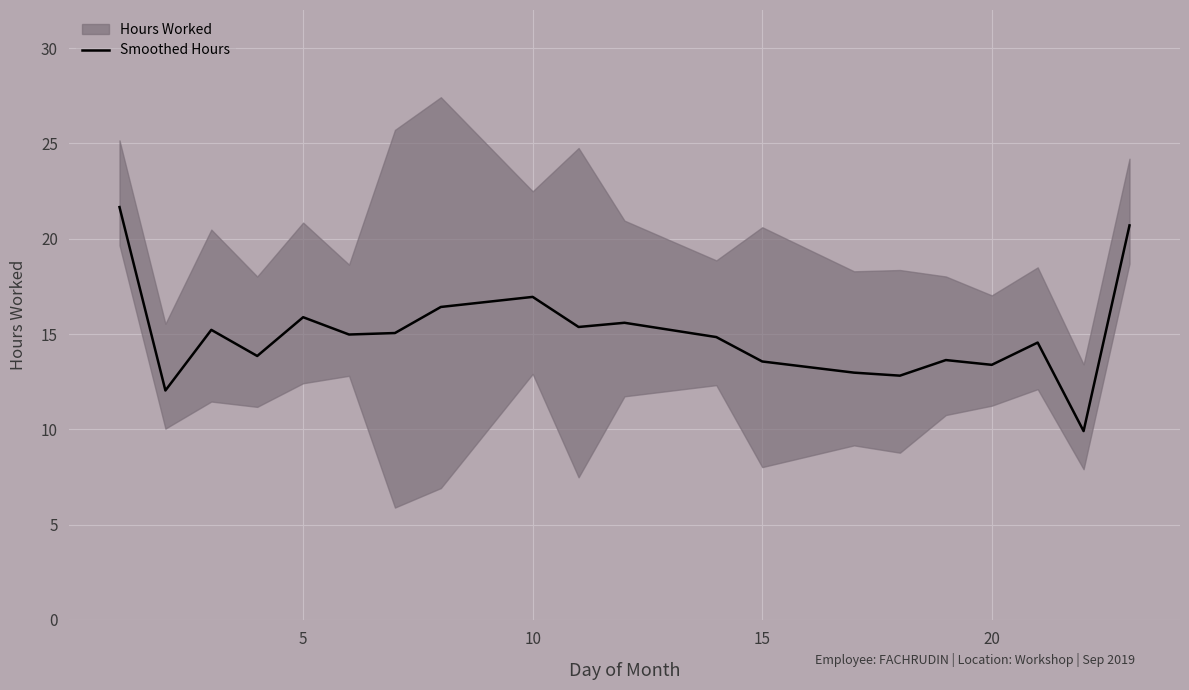

True or false: Smoothed Hours has a value of 7.0 at 10.

False